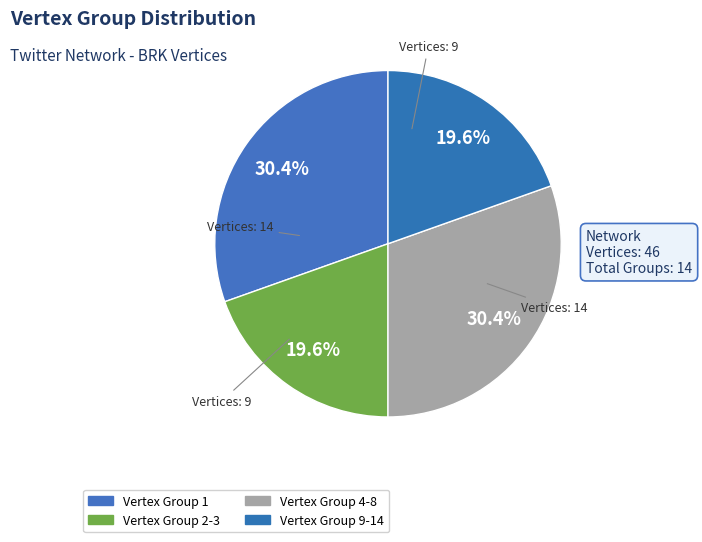

Is there any slice that represents more than half of the pie?

No